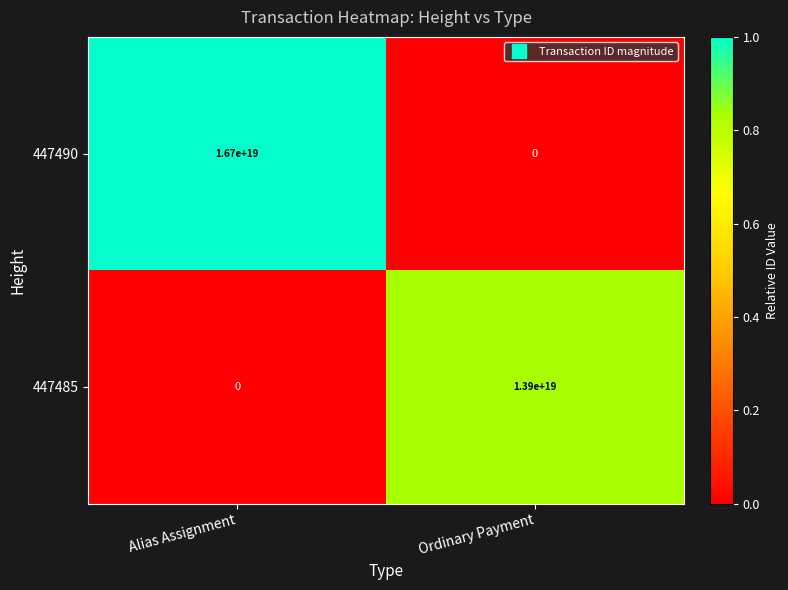

Which series has the largest range (max minus min)?

447490